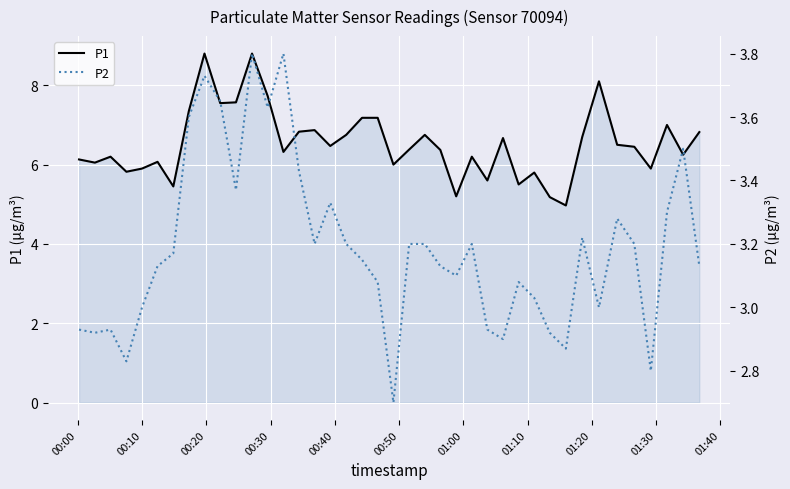

In P2, how many points are higher than both neighbors (excluding endpoints)?

10